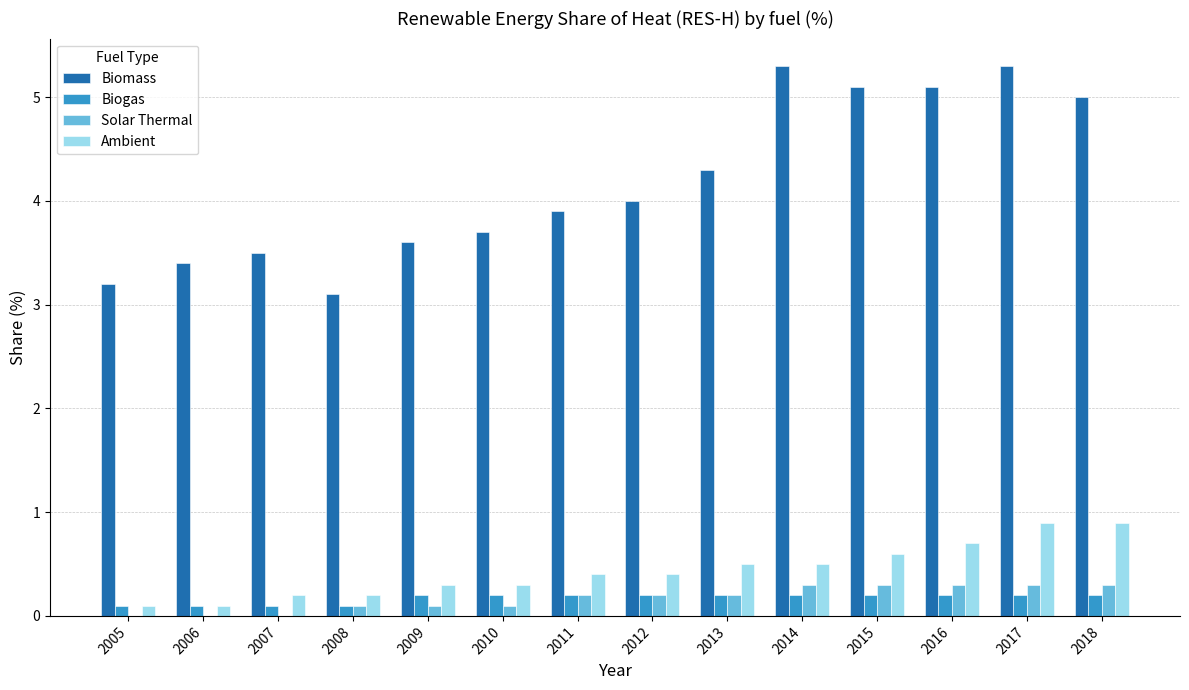

What value does the Biomass series have at 2015?

5.1